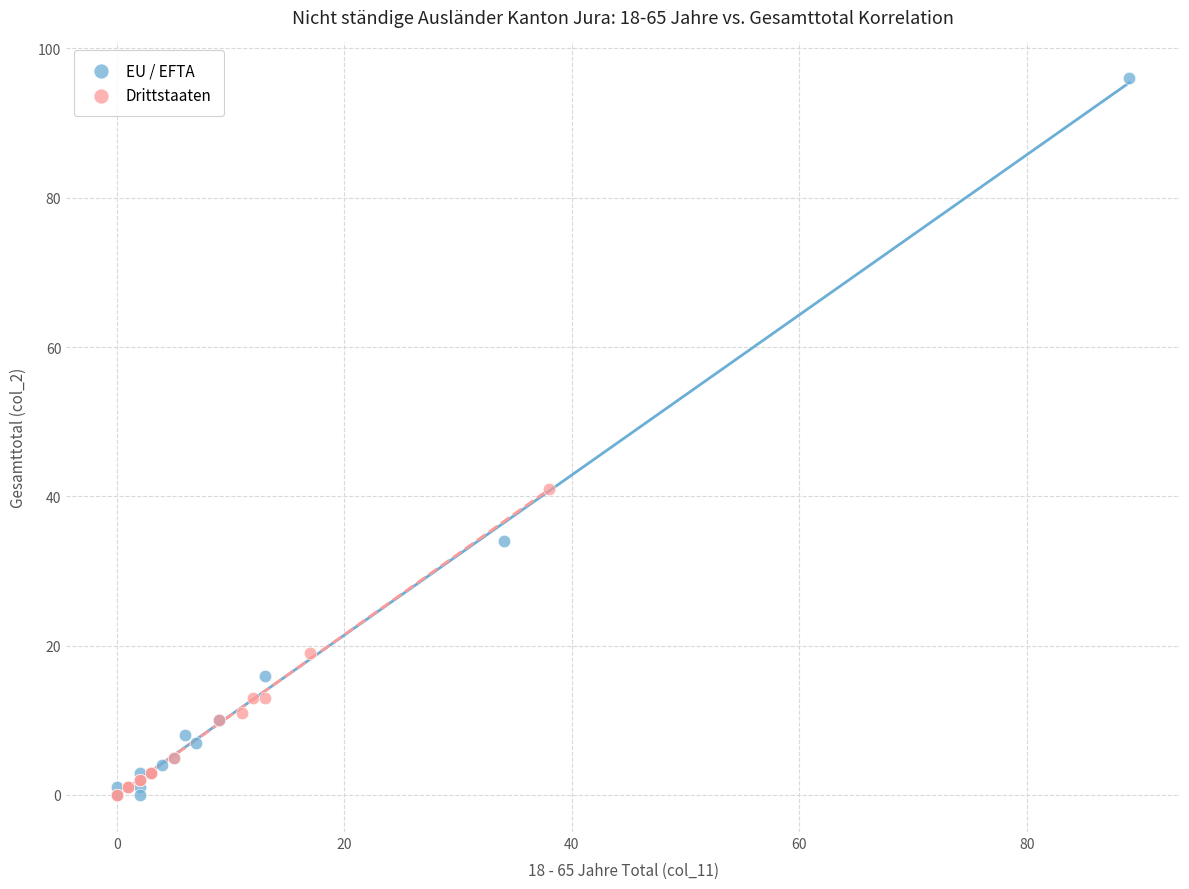

Which series has the largest Y range (max minus min)?

EU / EFTA